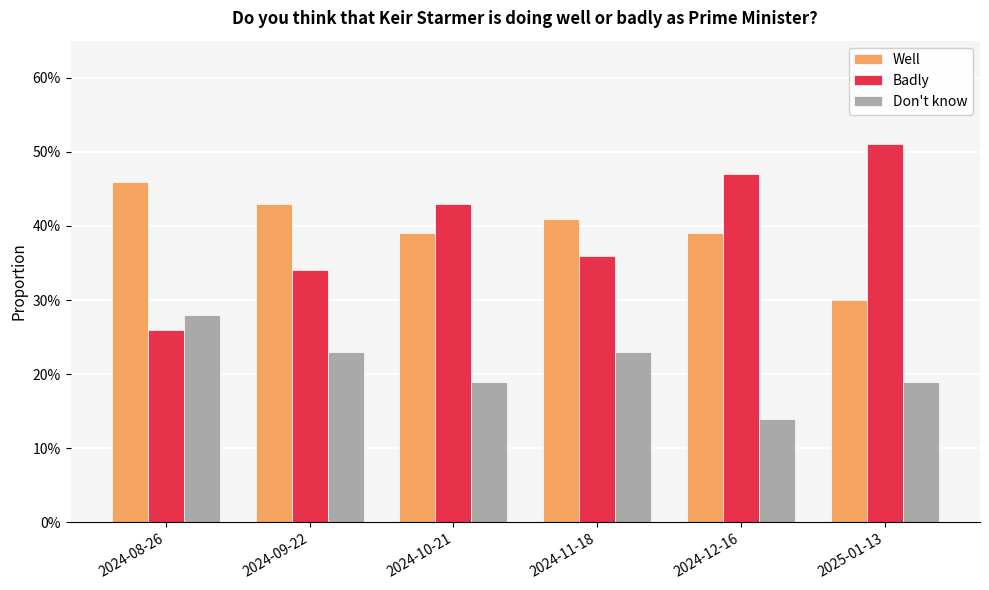

What are all the series names shown in the legend?

Well, Badly, Don't know